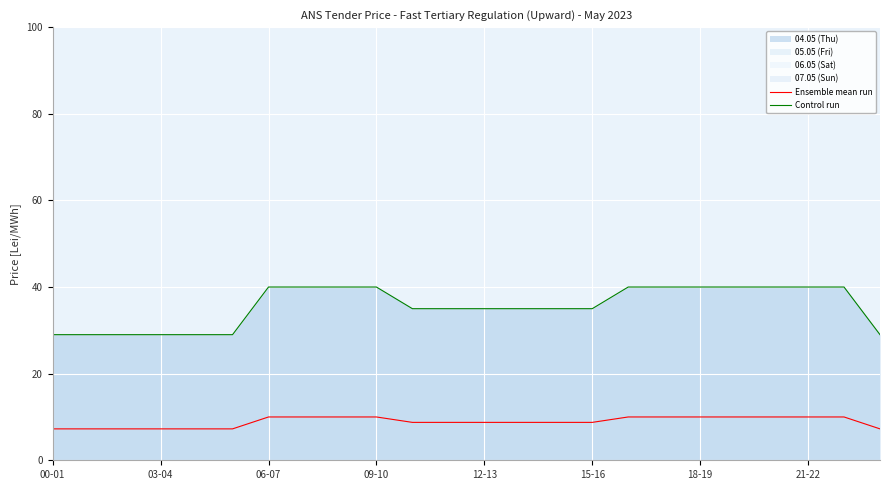

What is the spread (max minus min) of values at 00-01?

21.8